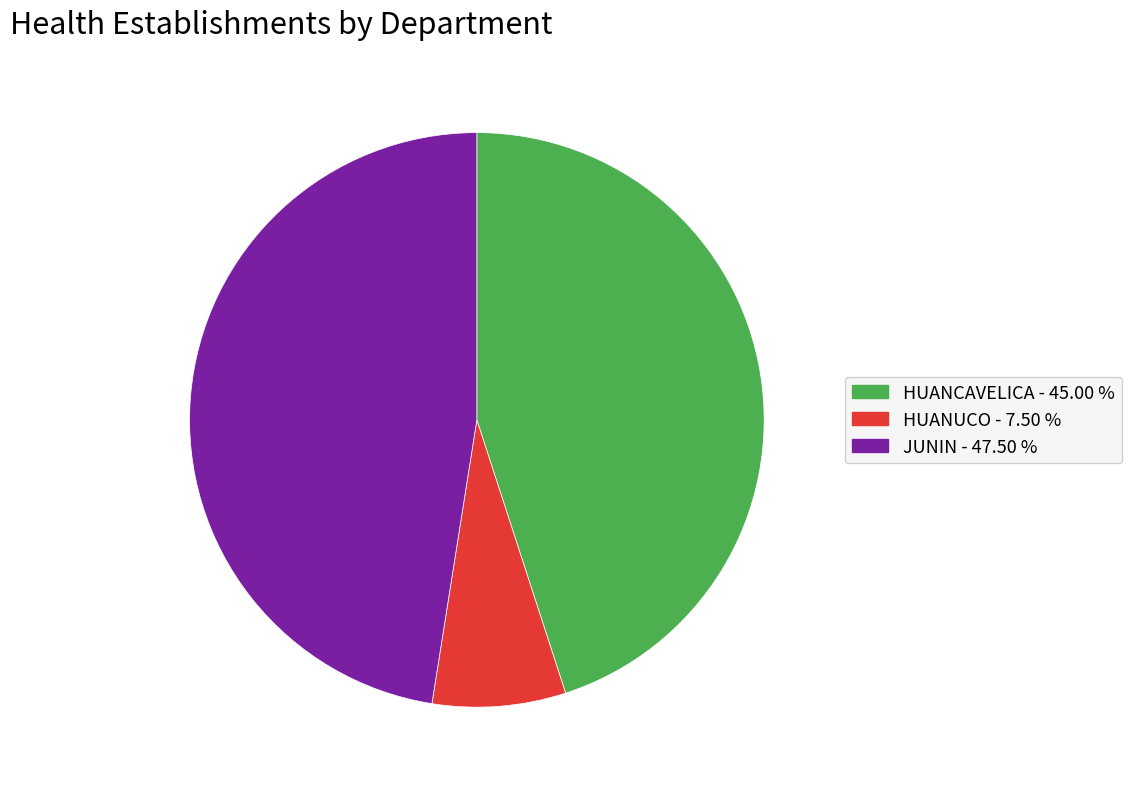

Which slice is the largest?

JUNIN